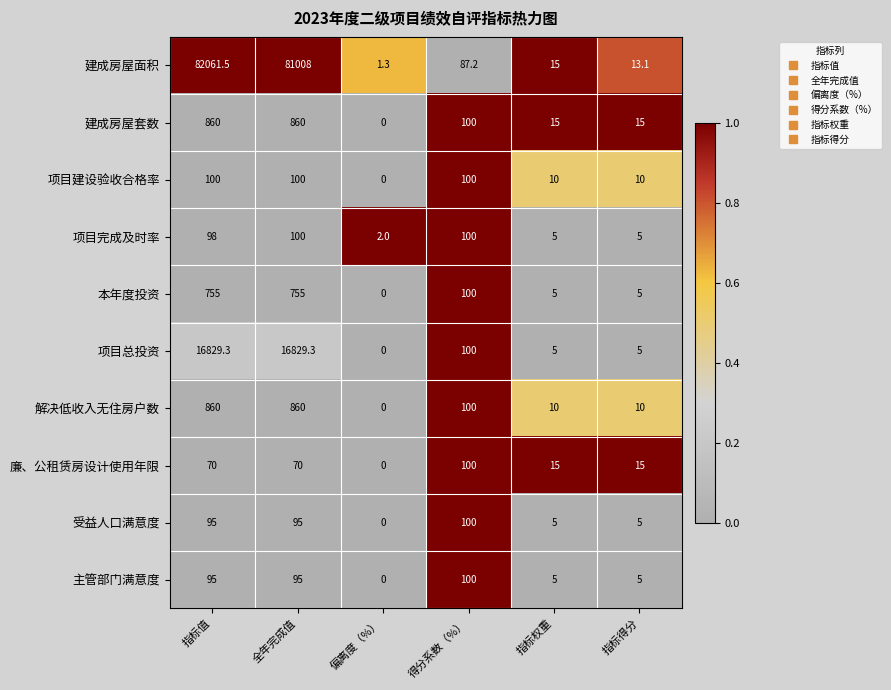

Which label corresponds to the largest value in the chart?

指标值